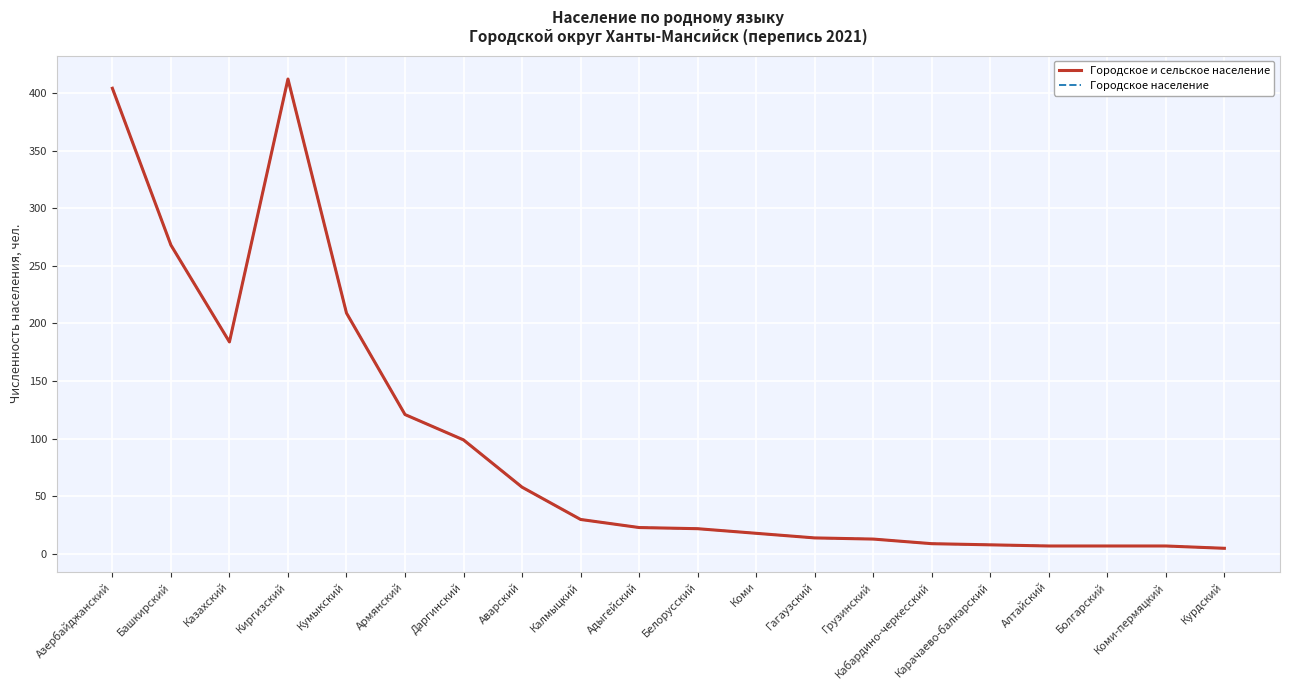

List the series in order of their peak value, lowest first.

Городское и сельское население, Городское население